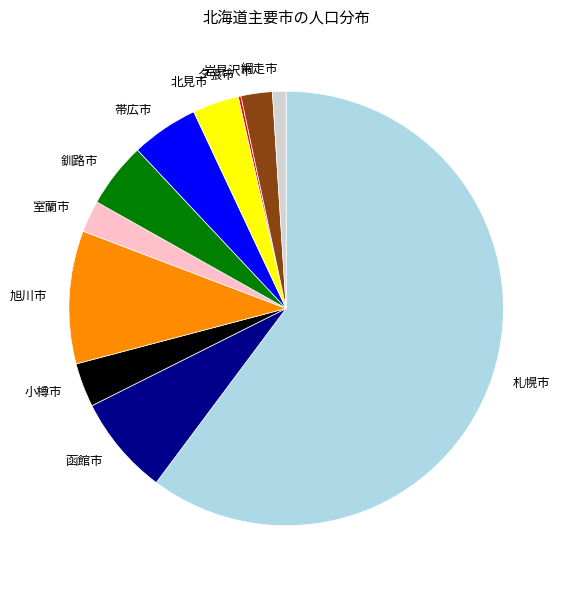

True or false: 旭川市 accounts for 22% of the total.

False